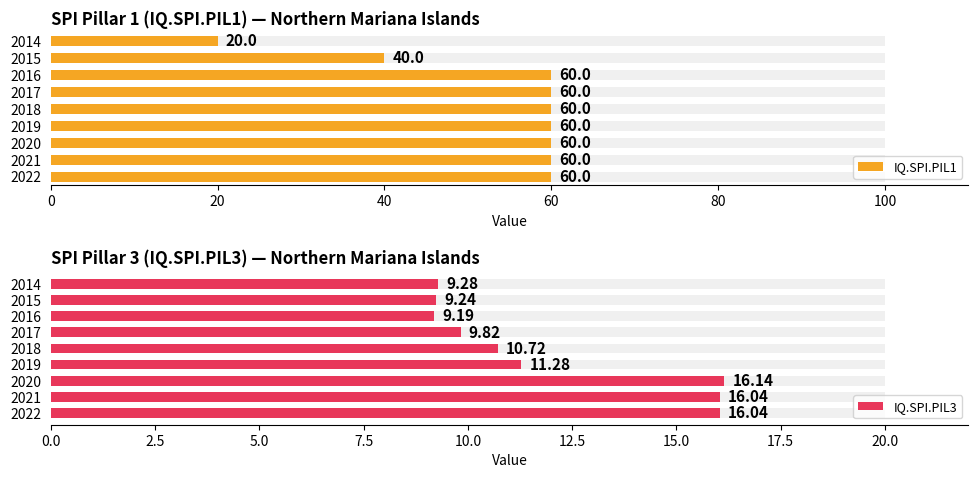

What is the difference between the highest and lowest values at 2020?

43.9